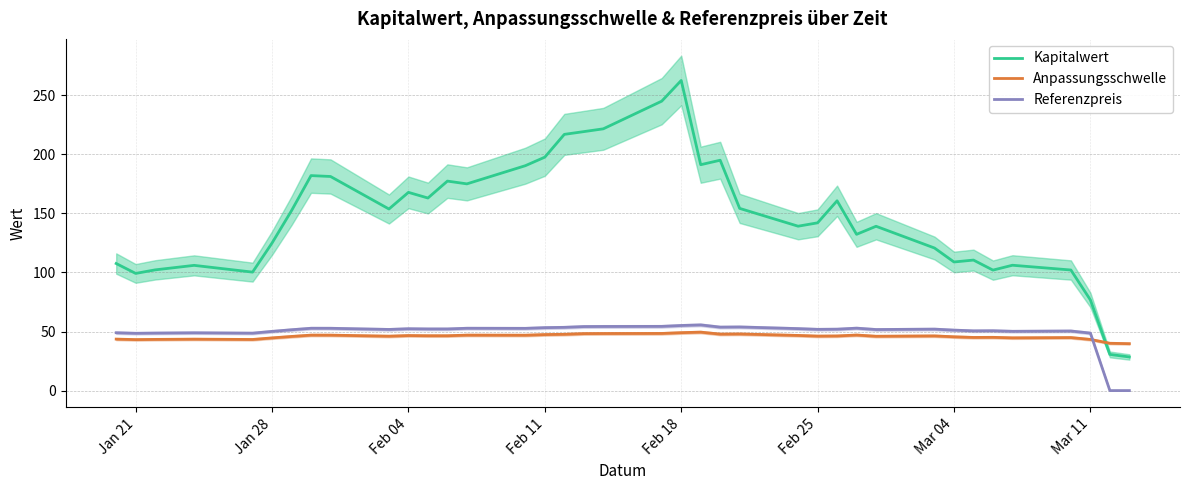

After their last crossing, which series has the higher values: Anpassungsschwelle or Kapitalwert?

Anpassungsschwelle